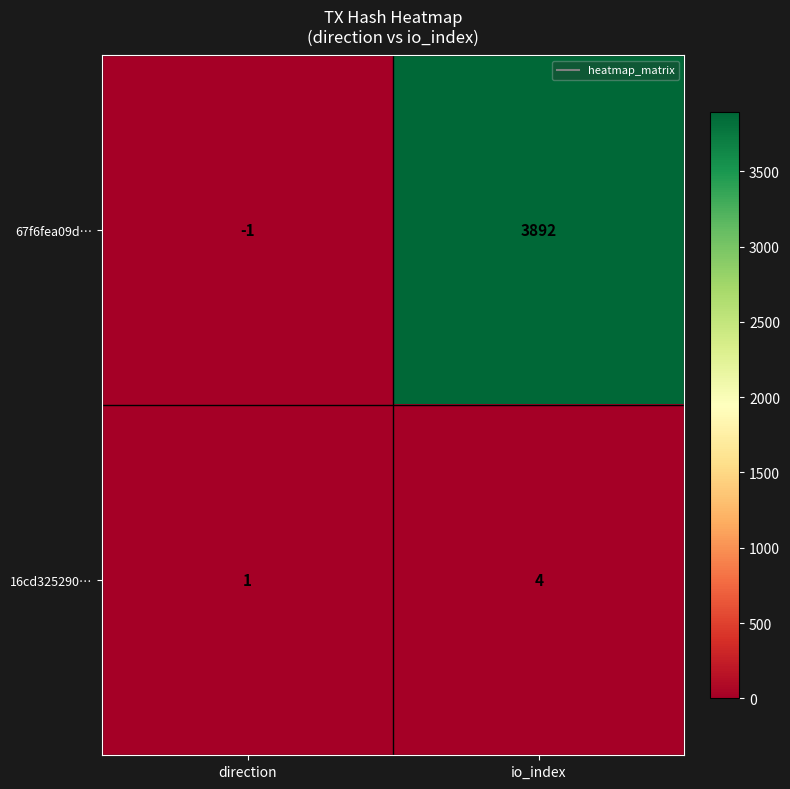

True or false: 16cd325290… has a value of 4 at io_index.

True